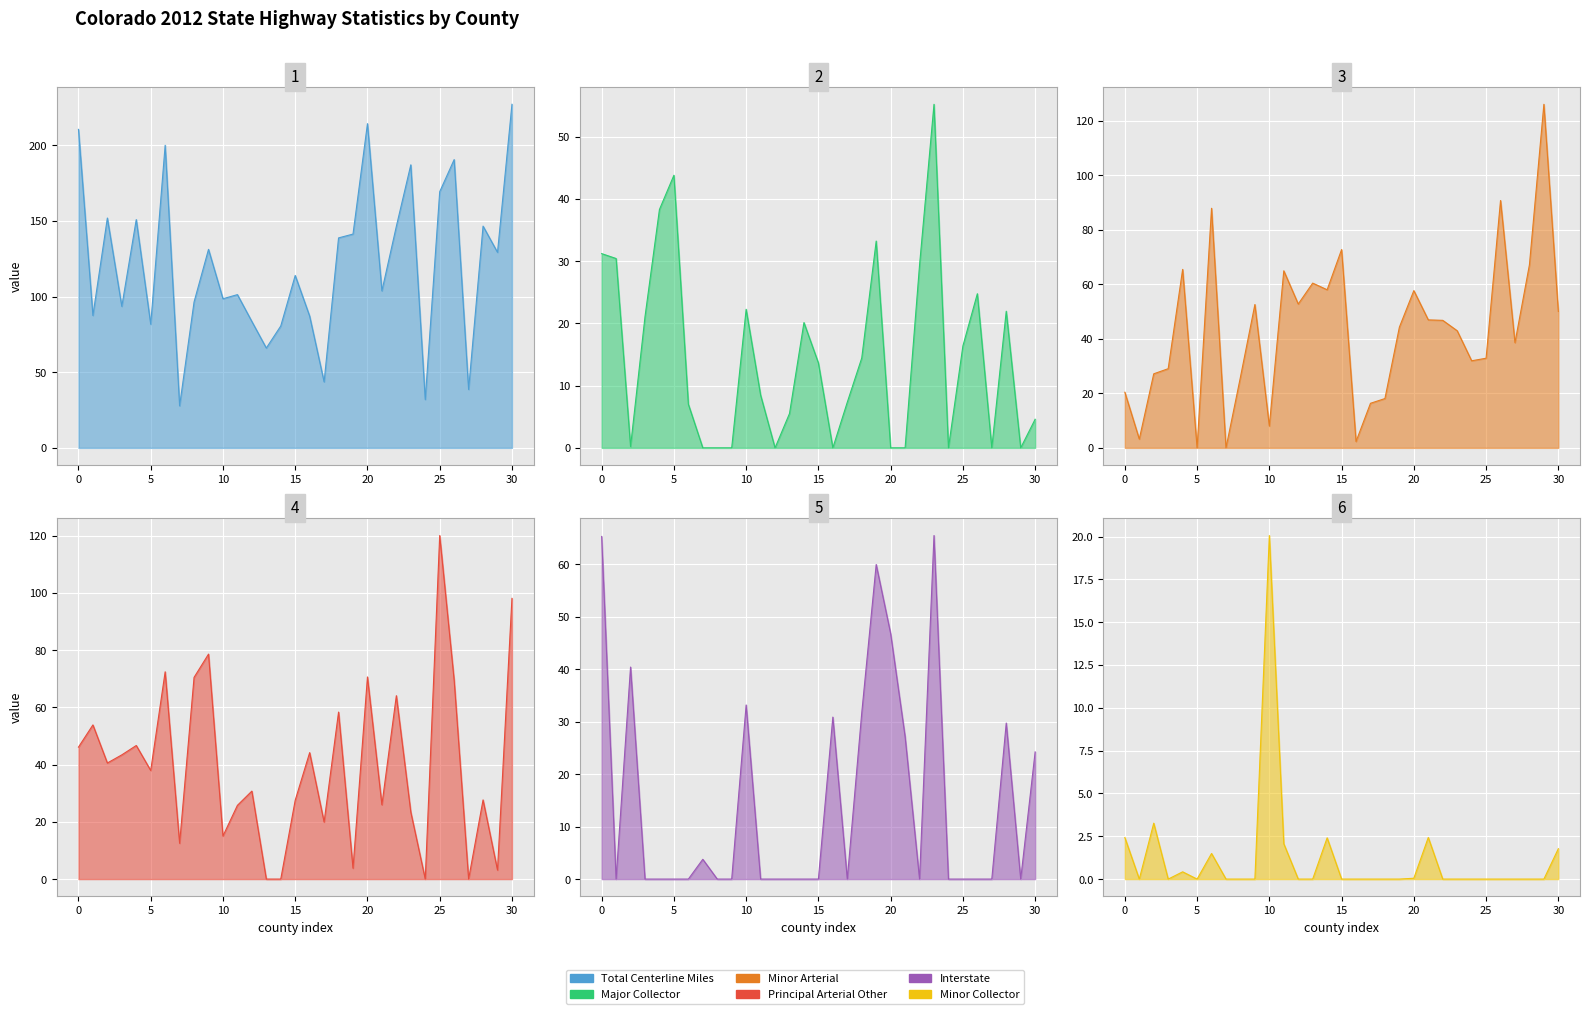

Does the chart display data point markers on the line(s)?

No